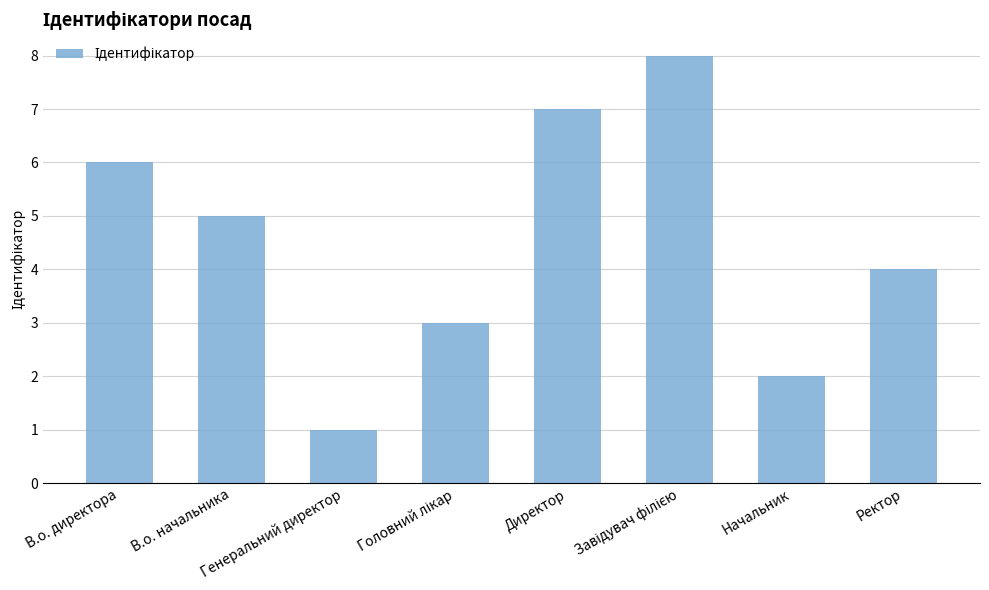

What is the greatest value displayed?

8